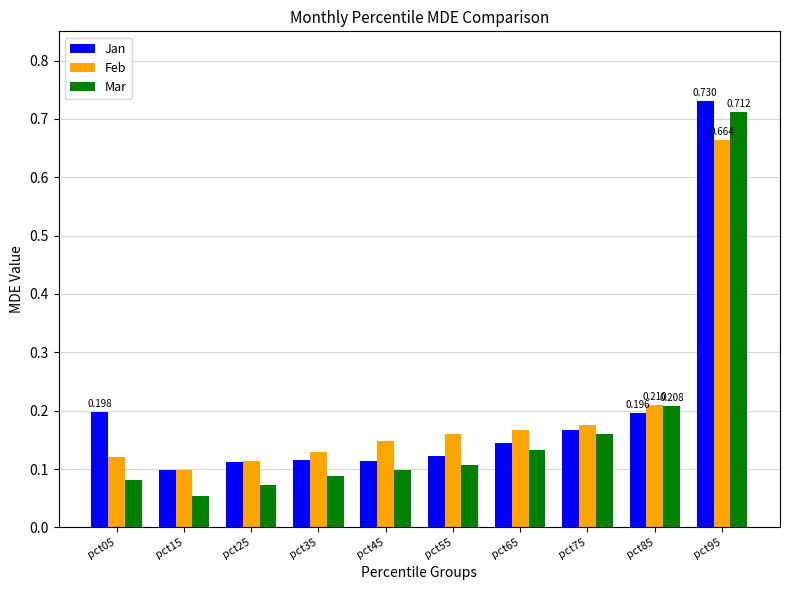

Which series has the widest spread of values?

Mar